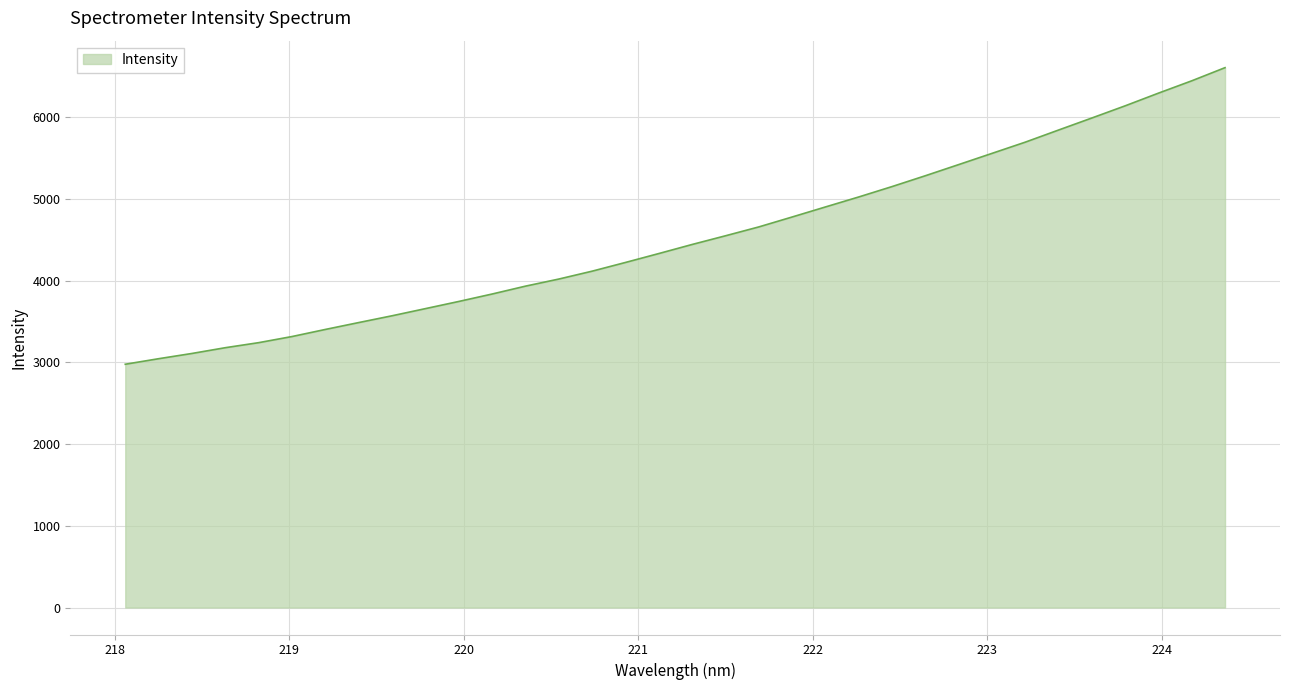

What is the smallest value displayed?

2977.9